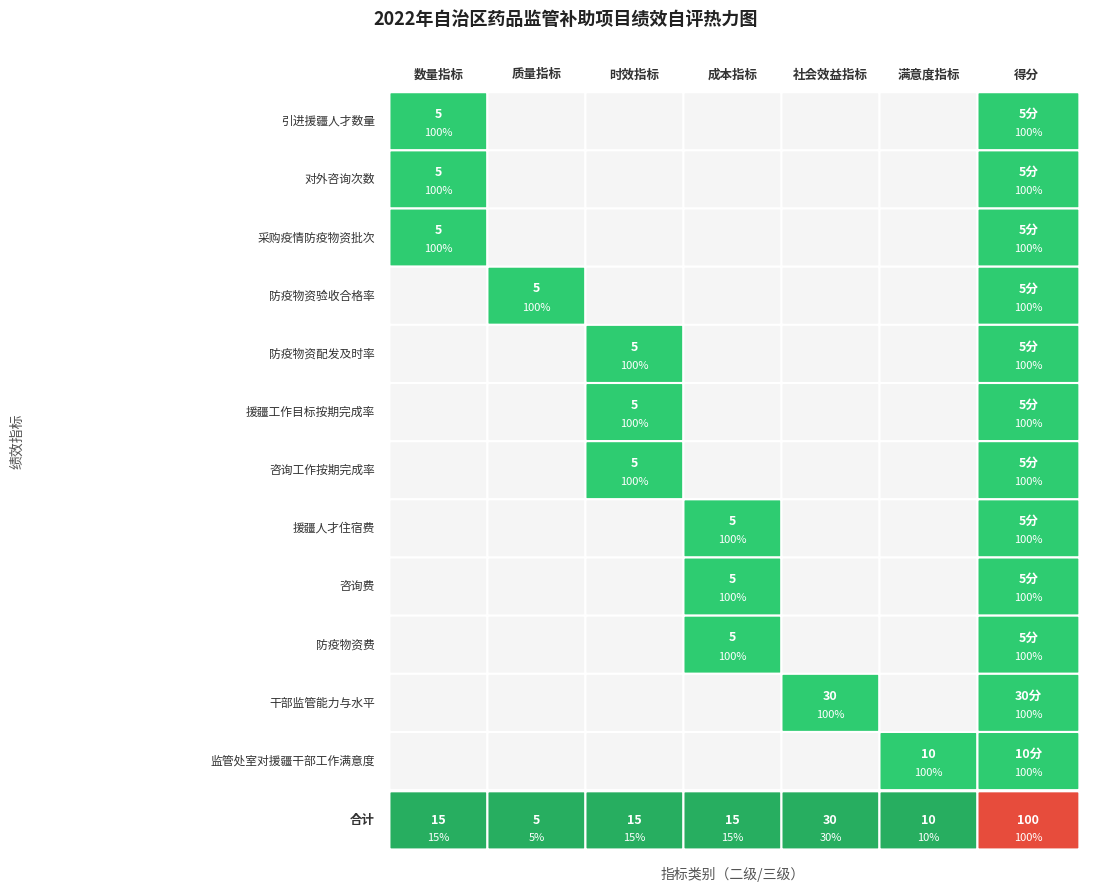

True or false: 质量指标 has a value of -2 at 咨询工作按期完成率.

False